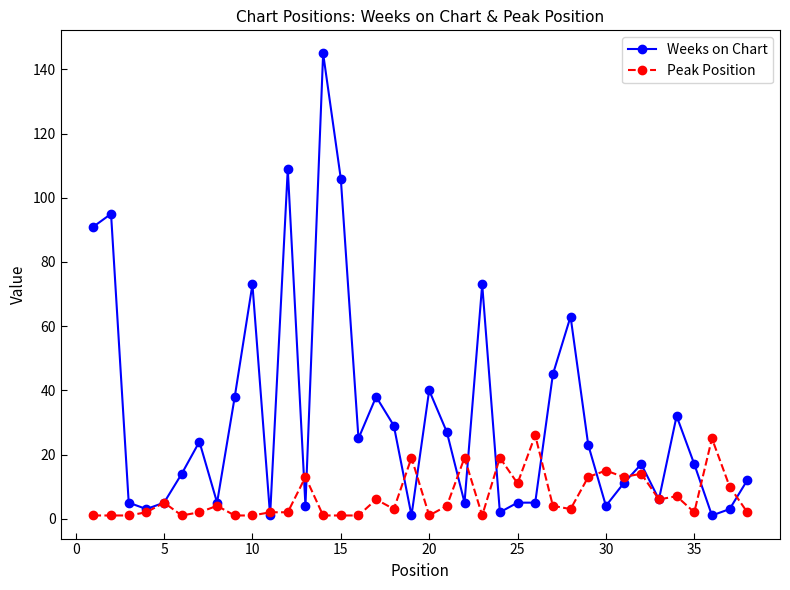

Which series has the largest total across all categories?

Weeks on Chart